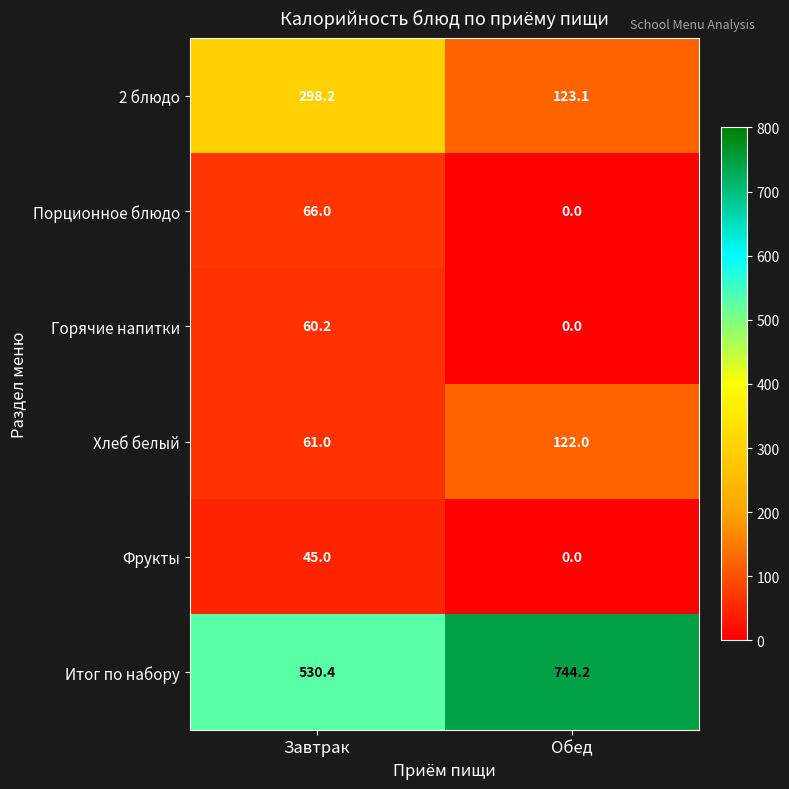

At which category does the chart reach its peak across all series?

Обед